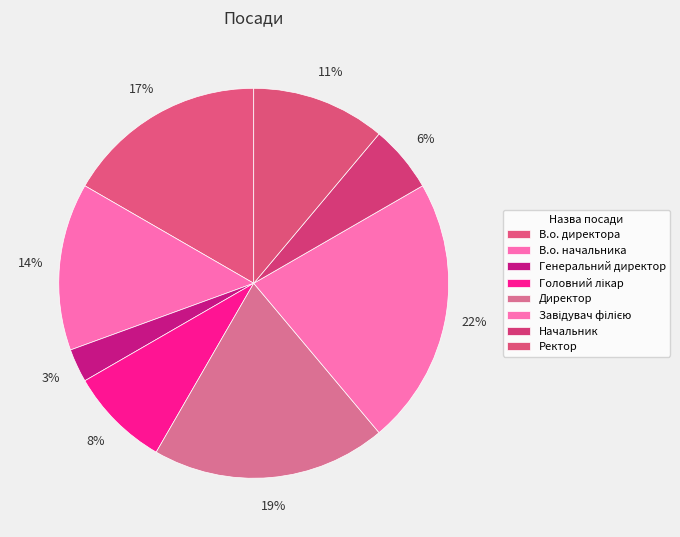

How many segments does this pie chart have?

8